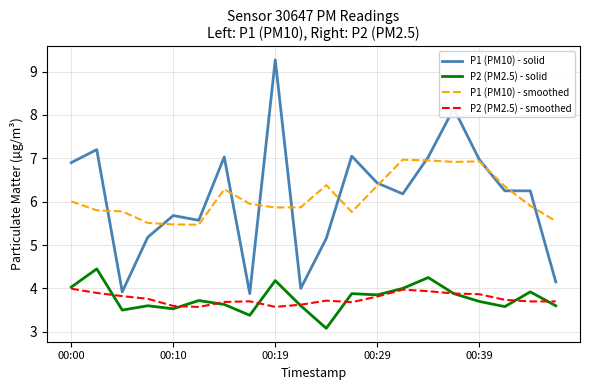

How many distinct data groups are displayed?

4